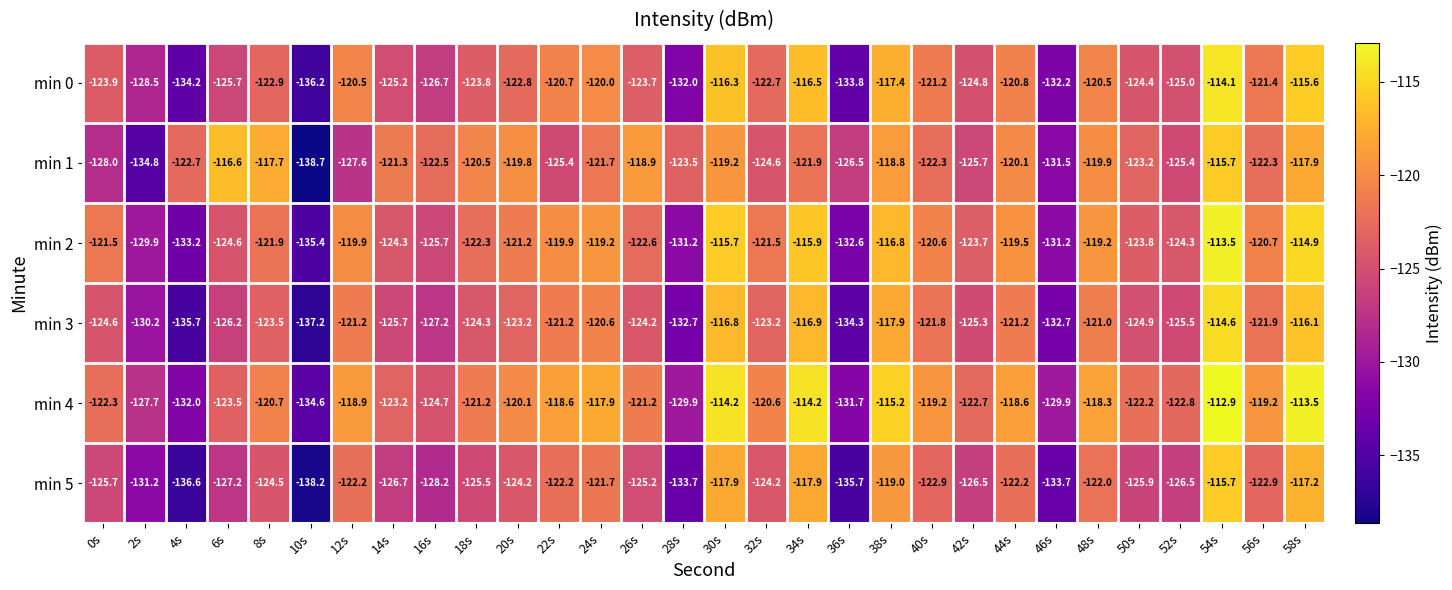

What is the difference between the maximum and minimum values in the min 1 series?

23.0